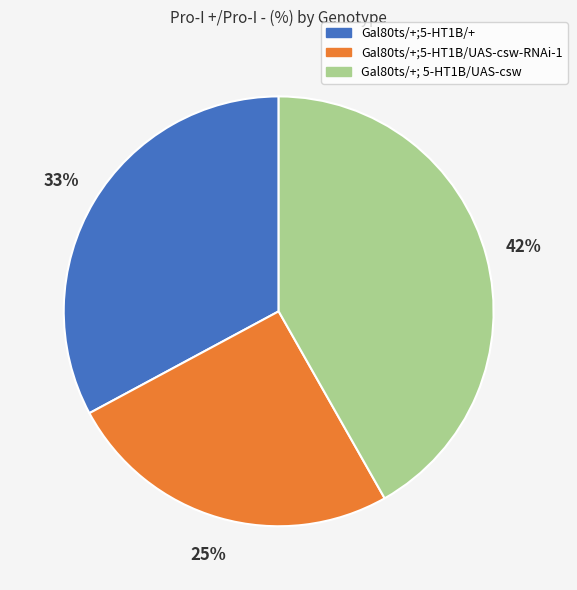

Which category has the smallest portion of the pie?

Gal80ts/+;5-HT1B/UAS-csw-RNAi-1